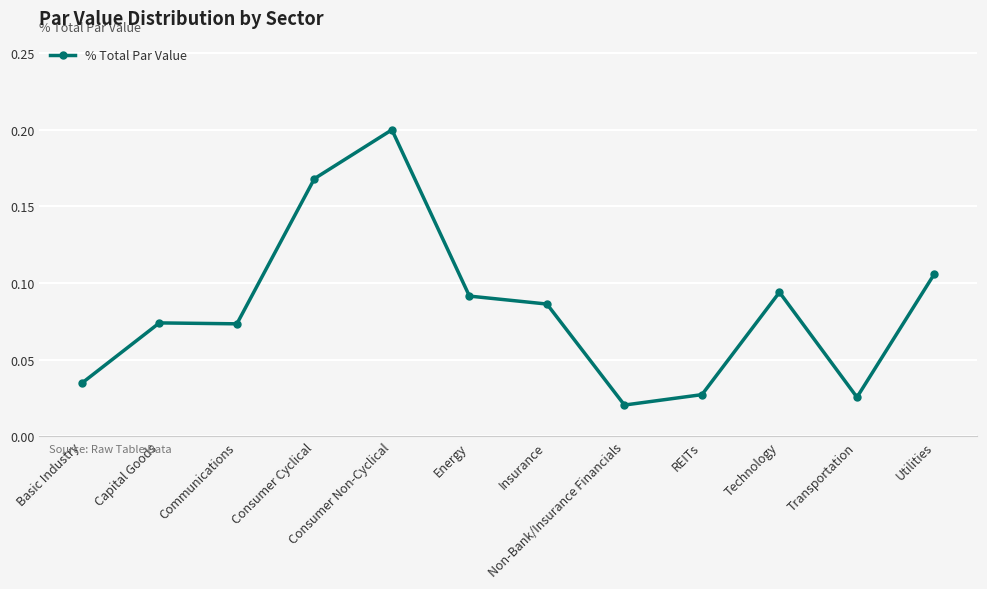

Count the values in the range 0 to 1.

12